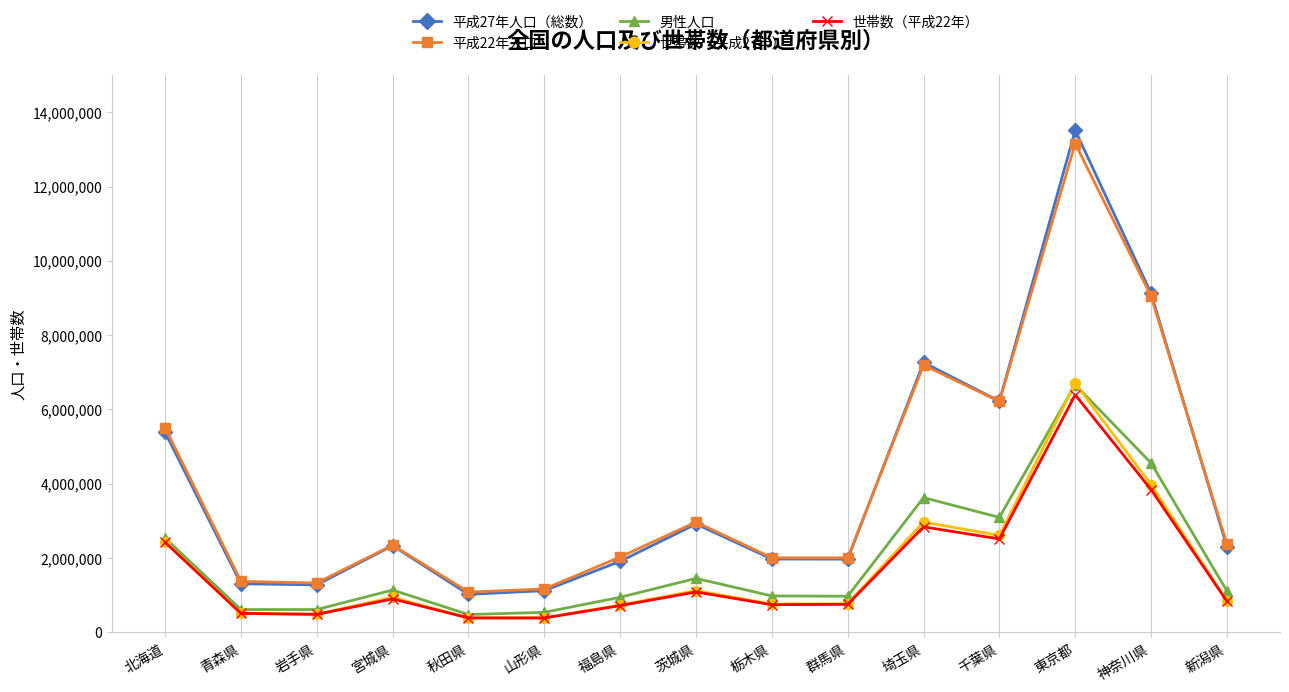

Where does the 平成22年人口 series first go above 2348165?

北海道